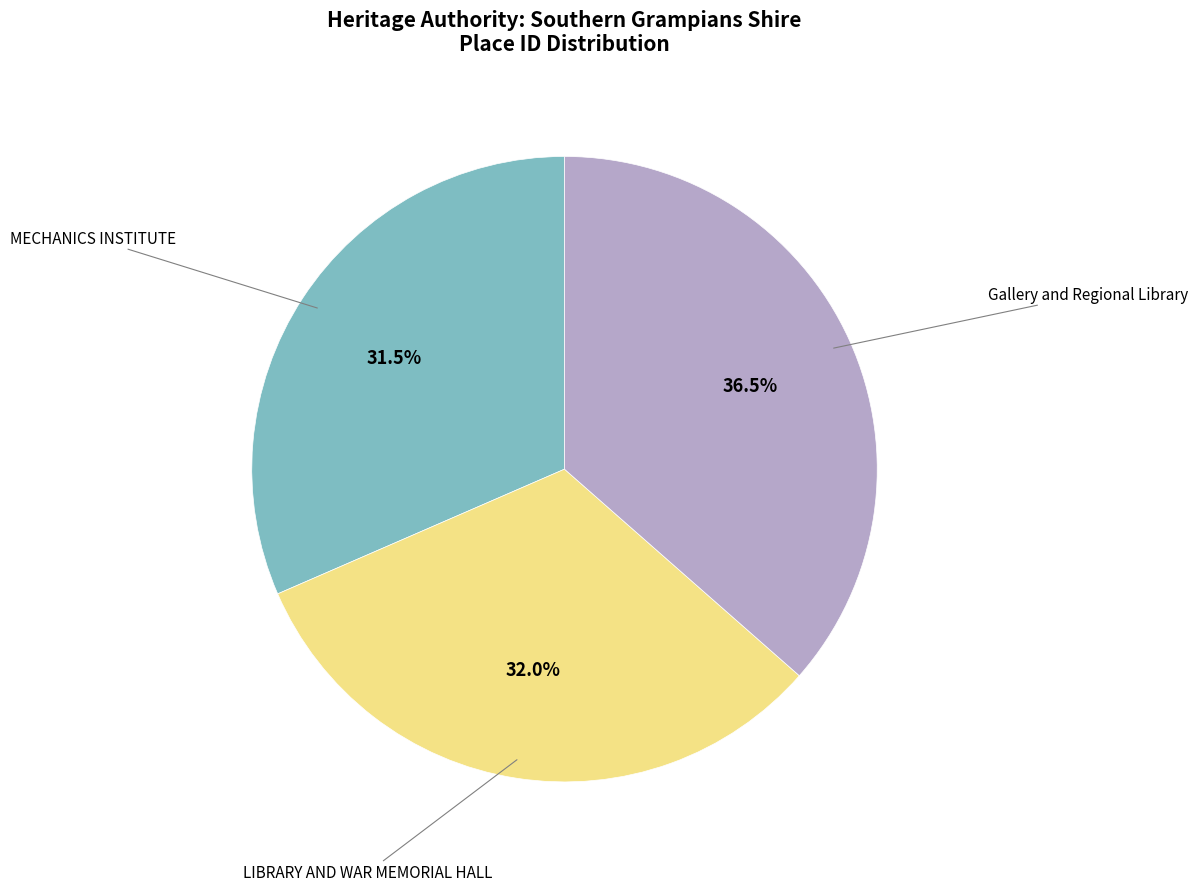

Is there a majority slice in this chart?

No